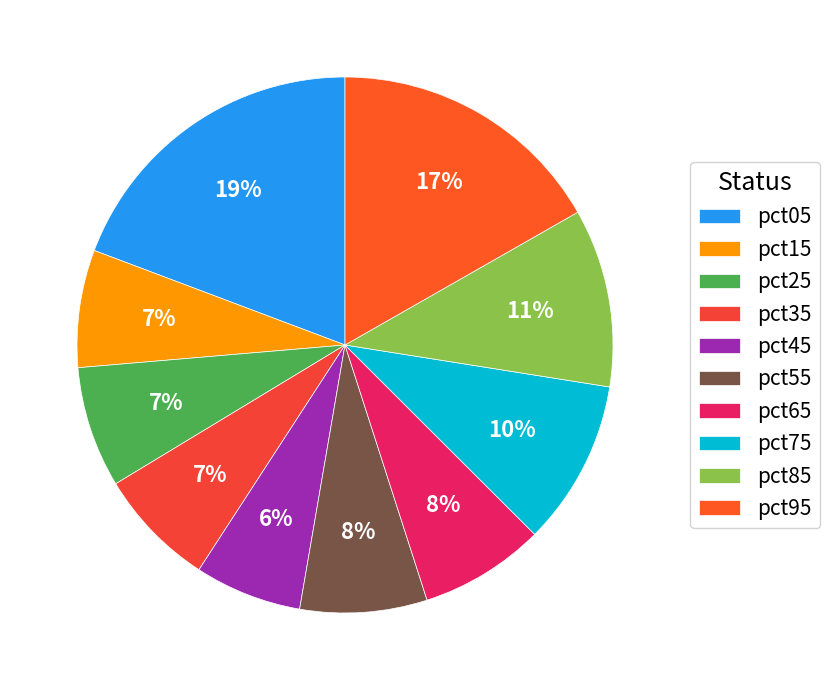

Which slice is the largest?

pct05